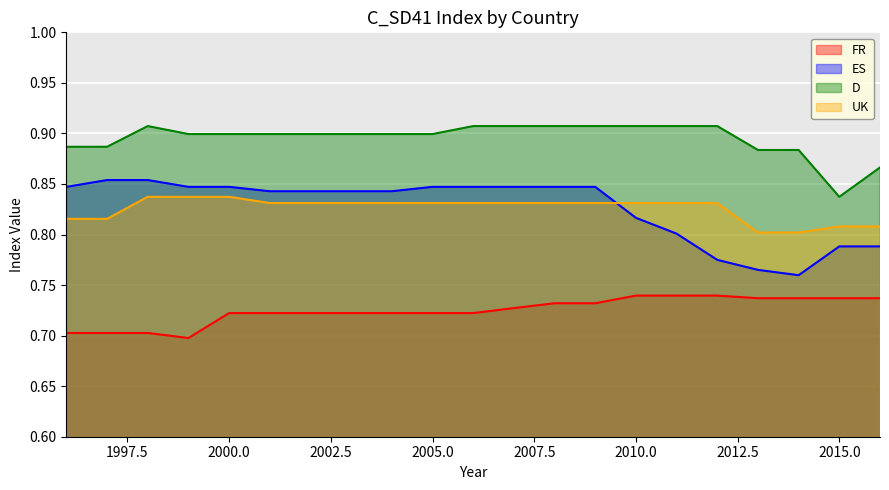

True or false: FR and D cross at least once.

False